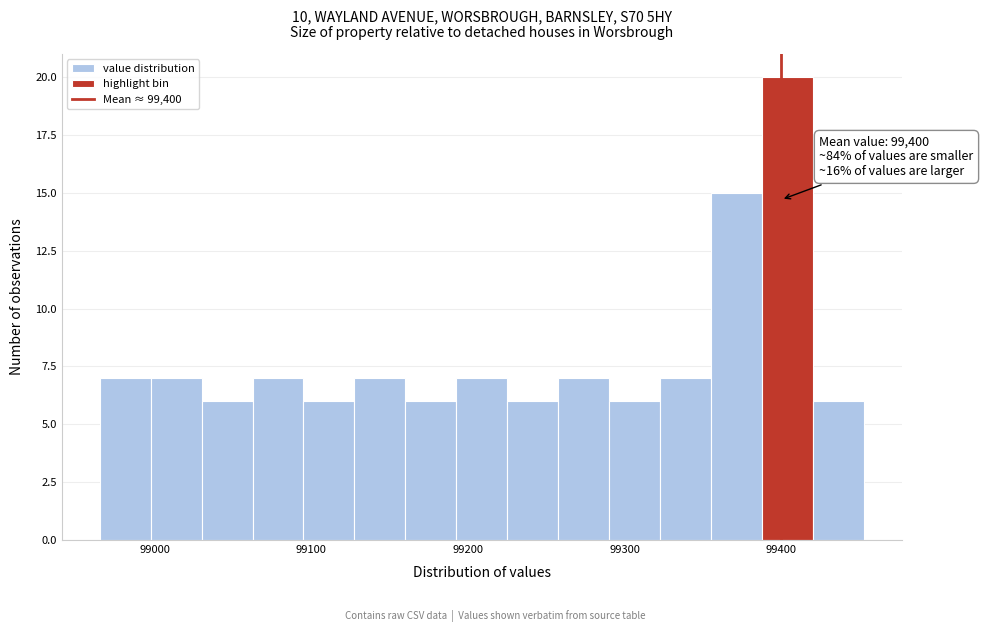

Read against the x-axis, roughly where is the centre of the tallest bar?

99400